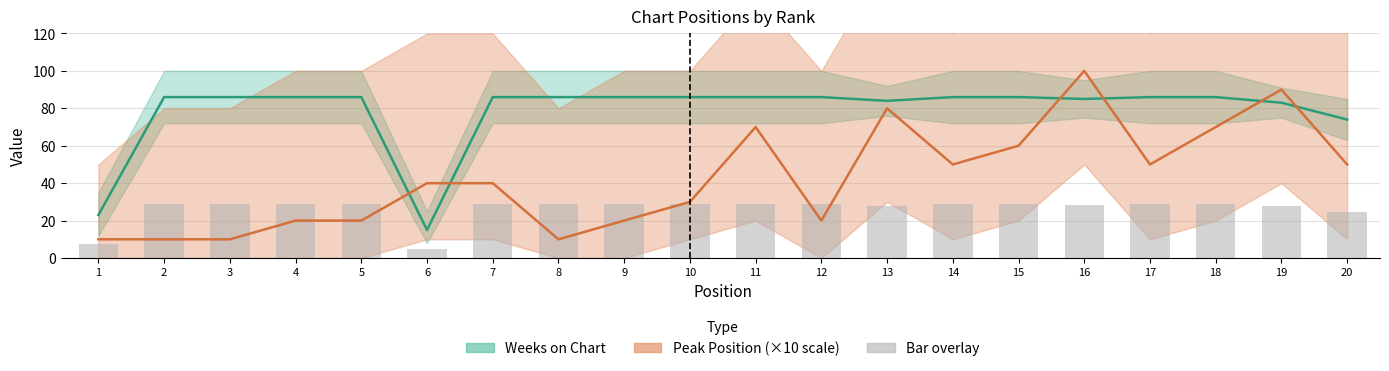

Is it true that Weeks on Chart equals 86.0 at 9?

True